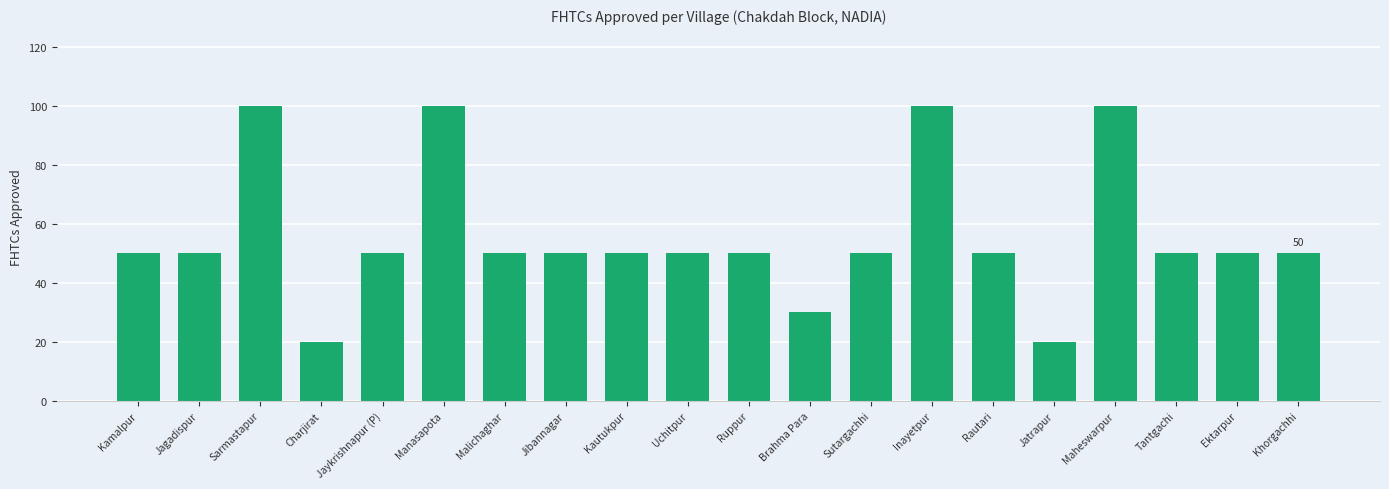

Read the value at Jagadispur.

50